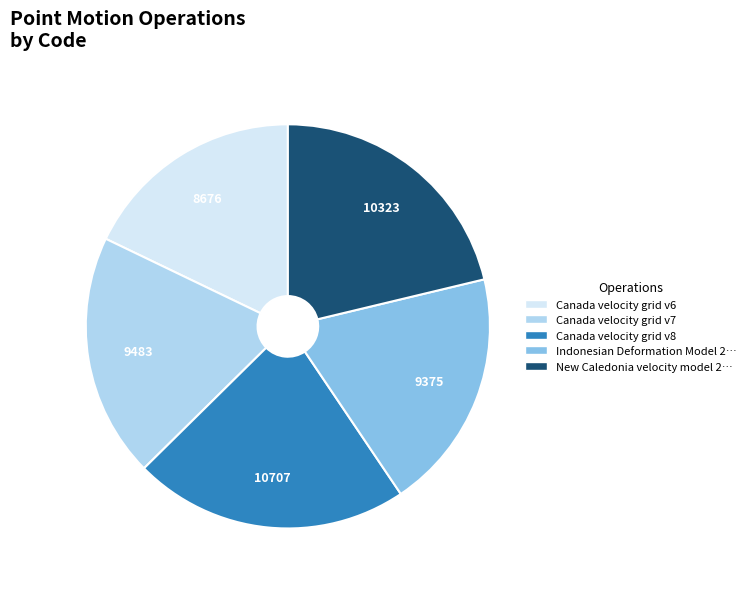

Is there a majority slice in this chart?

No